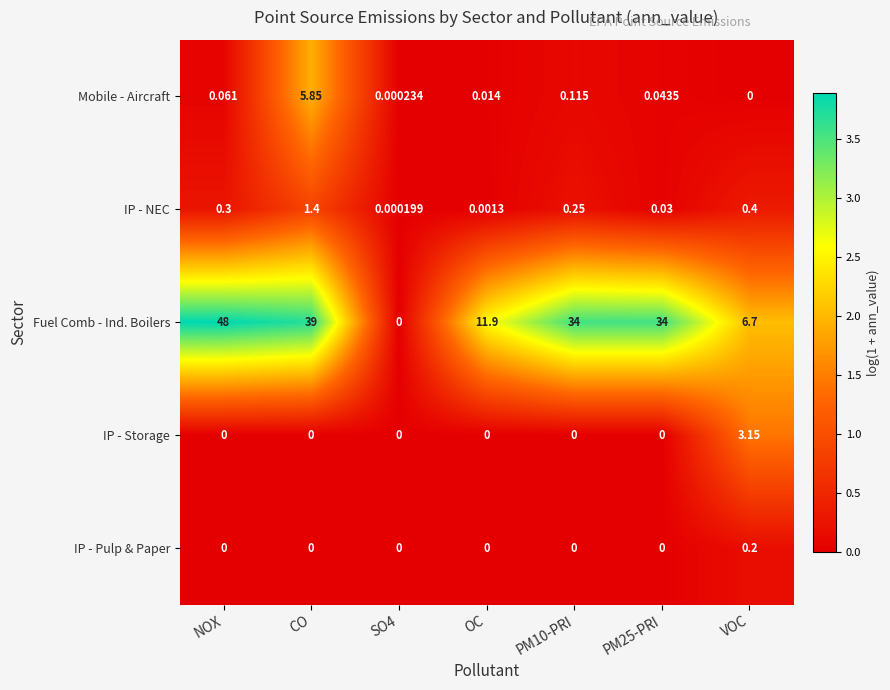

At which label does Mobile - Aircraft reach its peak?

CO